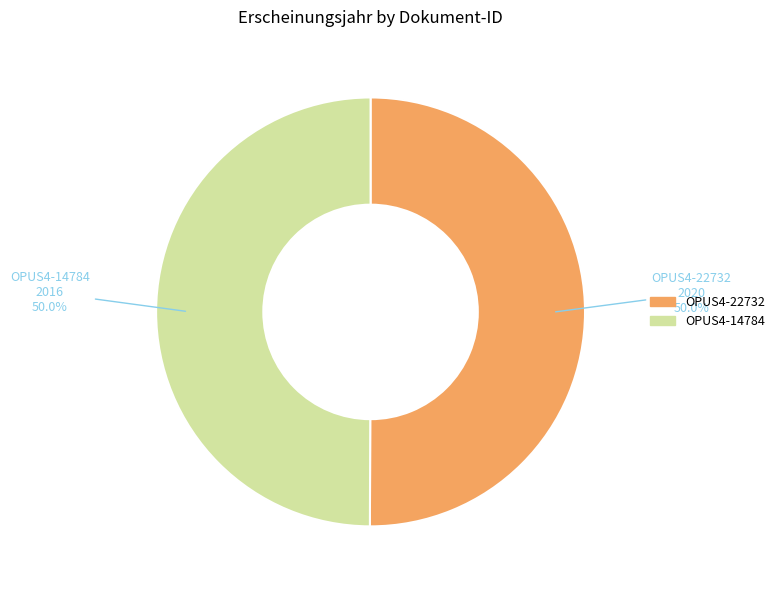

How many slices are in this pie chart?

2